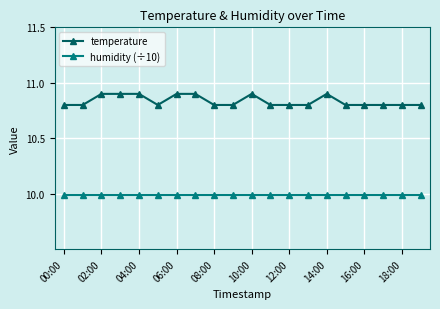

Which series has the largest total across all categories?

temperature